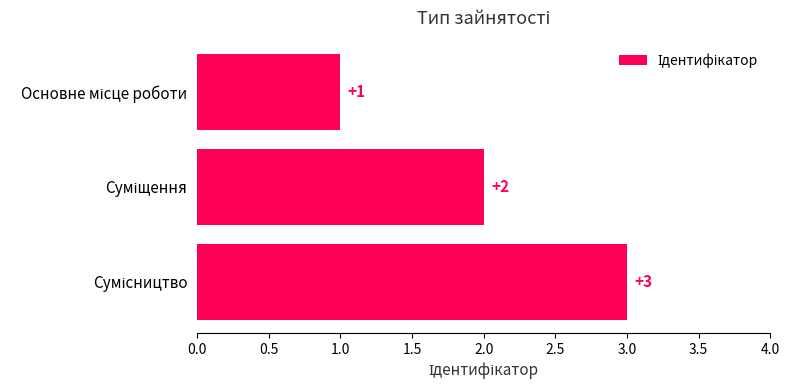

How many data points are less than 2?

1